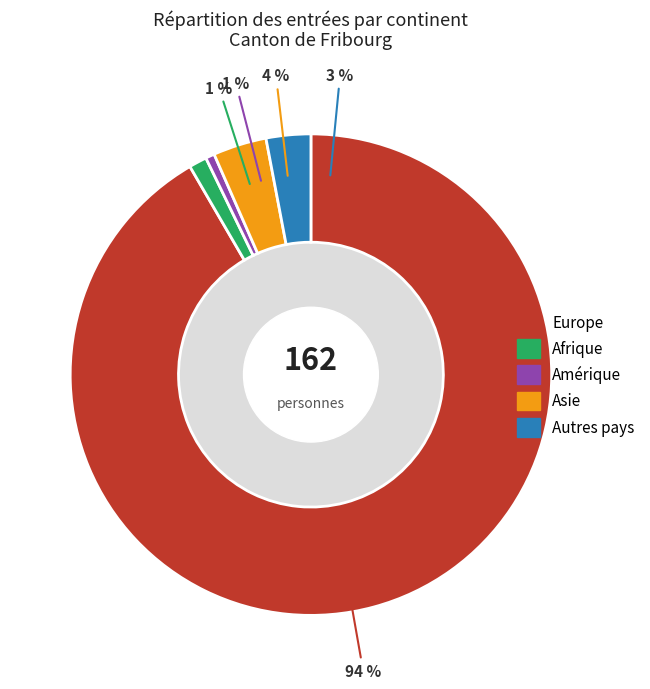

Combined, what portion of the pie is Afrique and Amérique?

1.8%